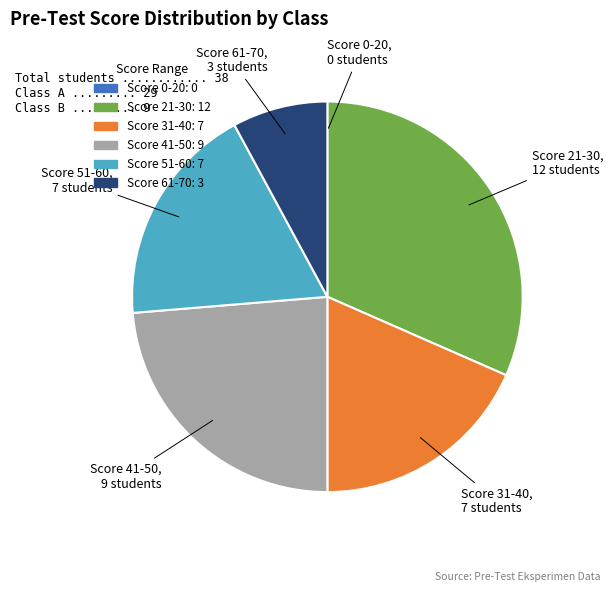

Is there any slice that represents more than half of the pie?

No